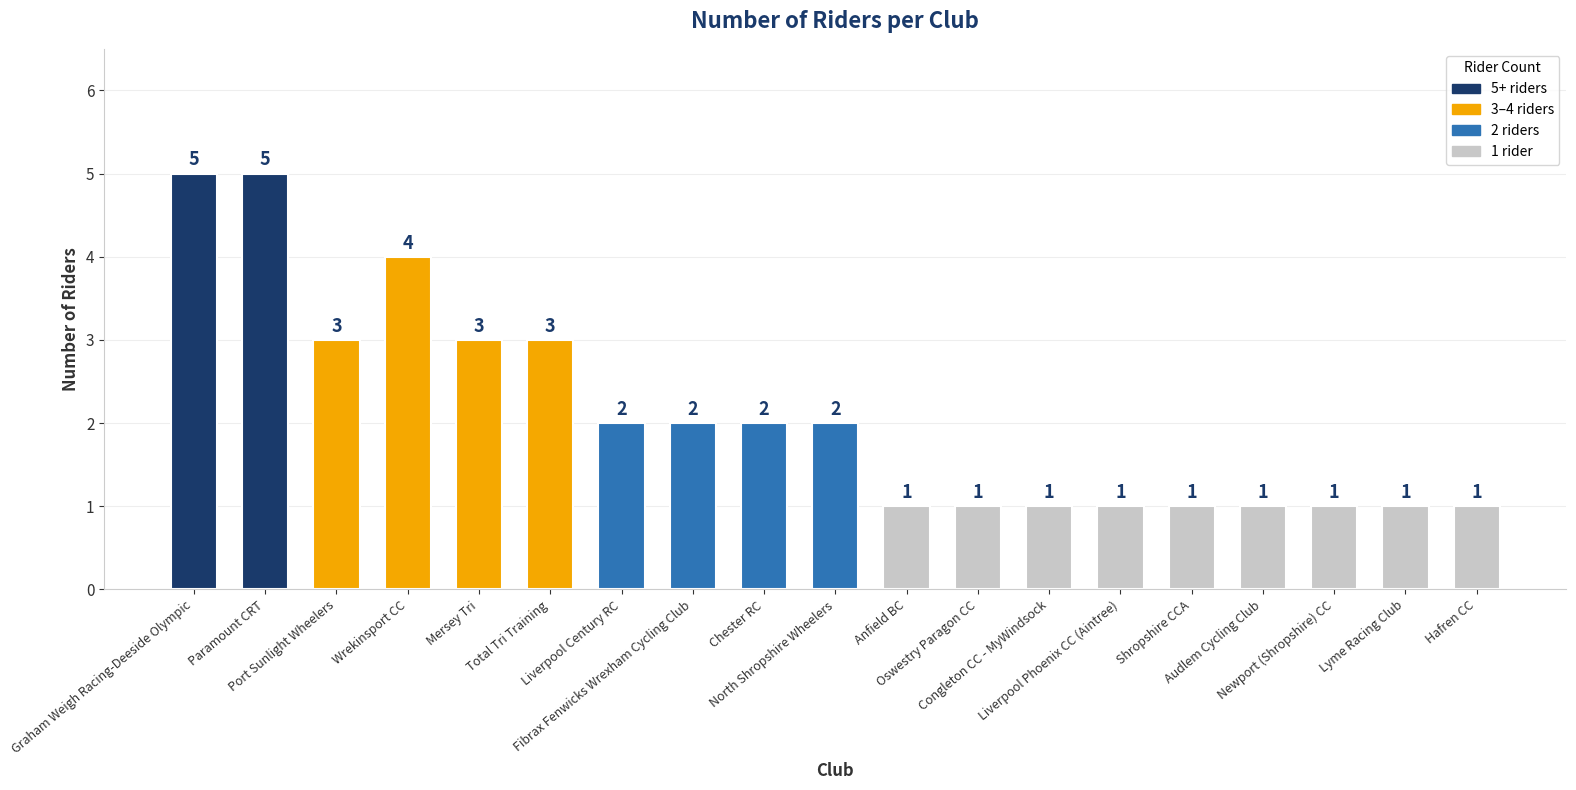

What is the change in value from Graham Weigh Racing-Deeside Olympic to North Shropshire Wheelers?

-3